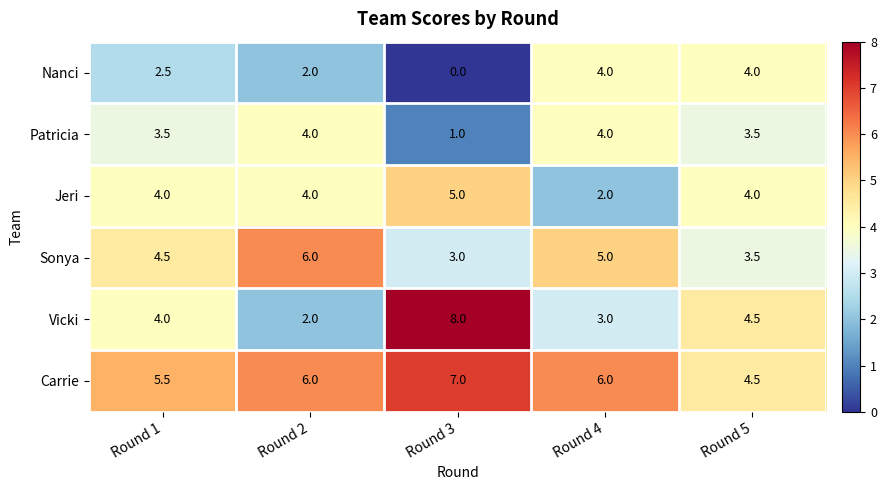

What is the difference between the Carrie values at Round 1 and Round 3?

1.5